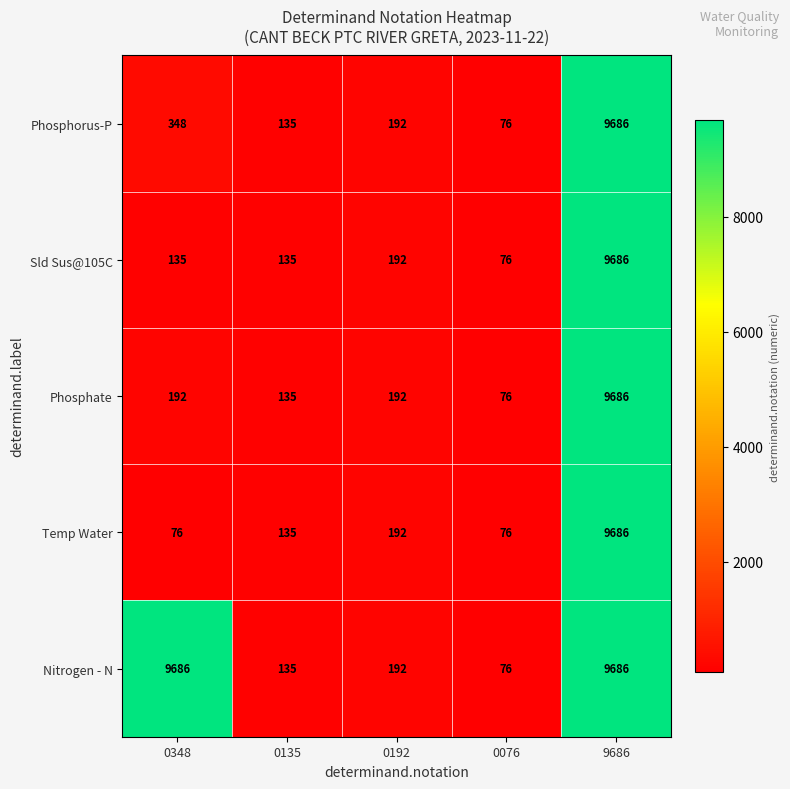

What is the sum of the Nitrogen - N values at 0076 and 0192?

268